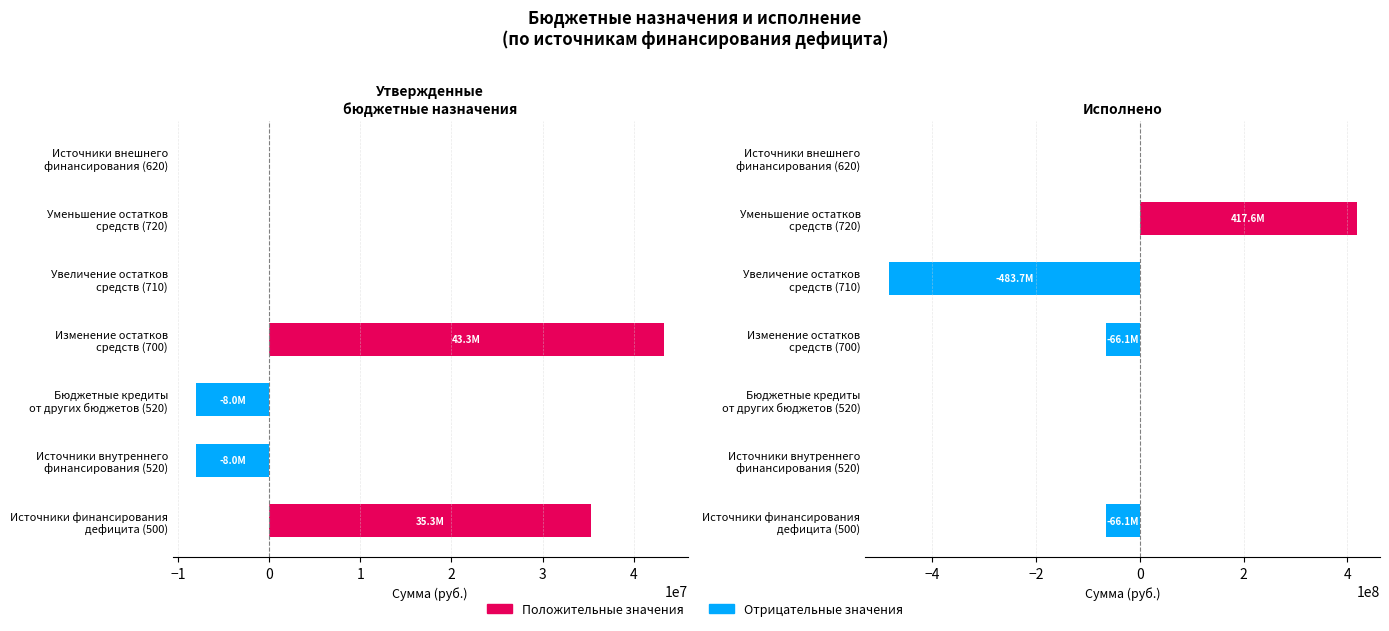

What is the average value of the Утвержденные назначения series?

8952914.3